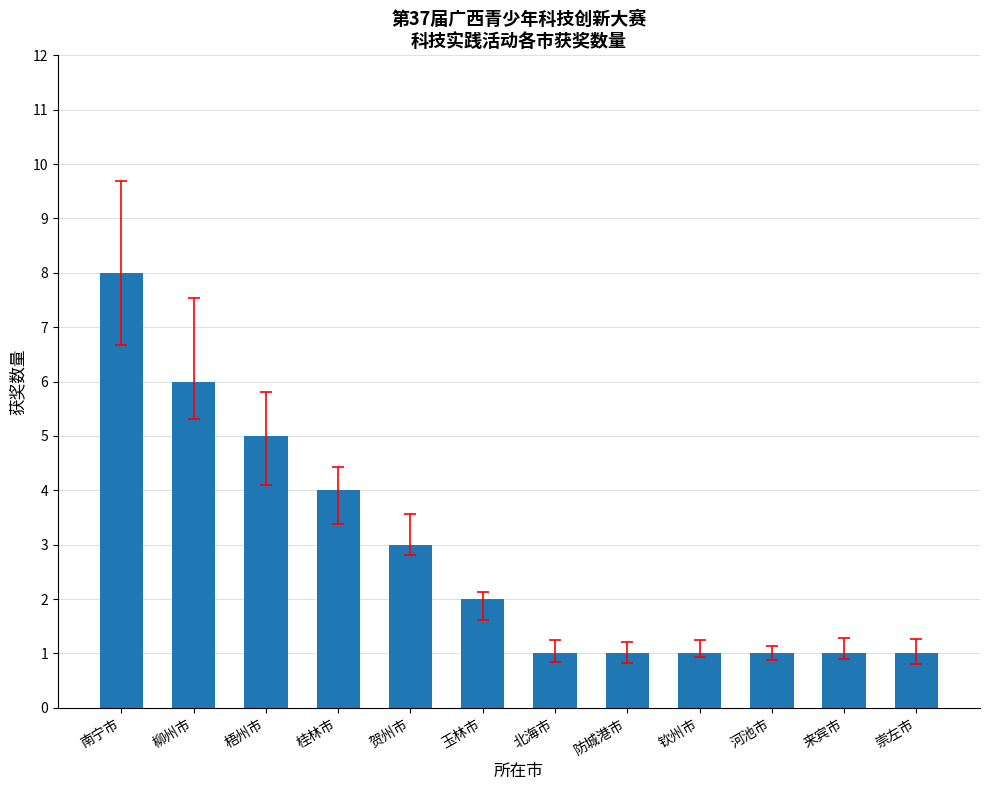

At which label does the data first exceed 2?

南宁市